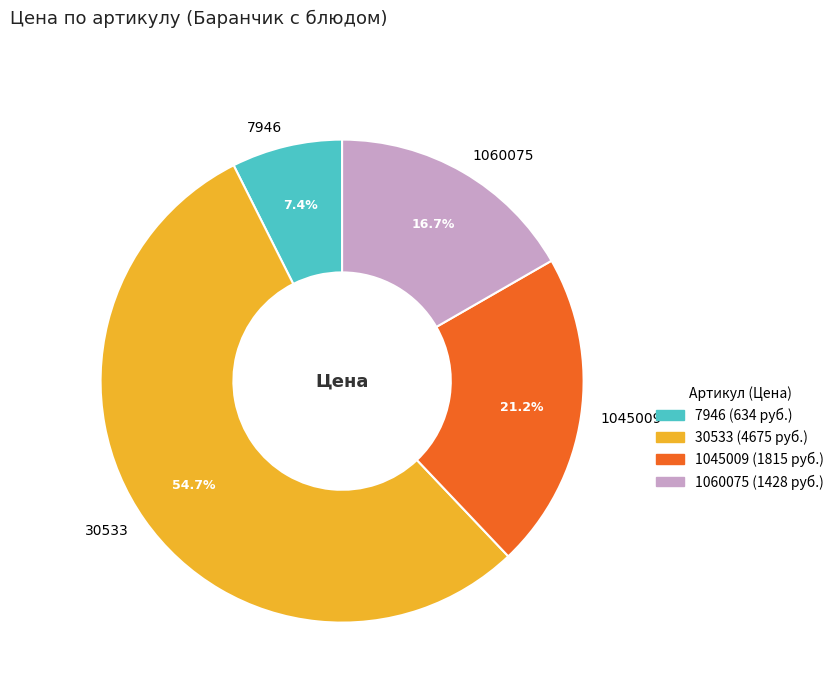

To the nearest percent, what is the difference between the largest and smallest slice percentages?

47%